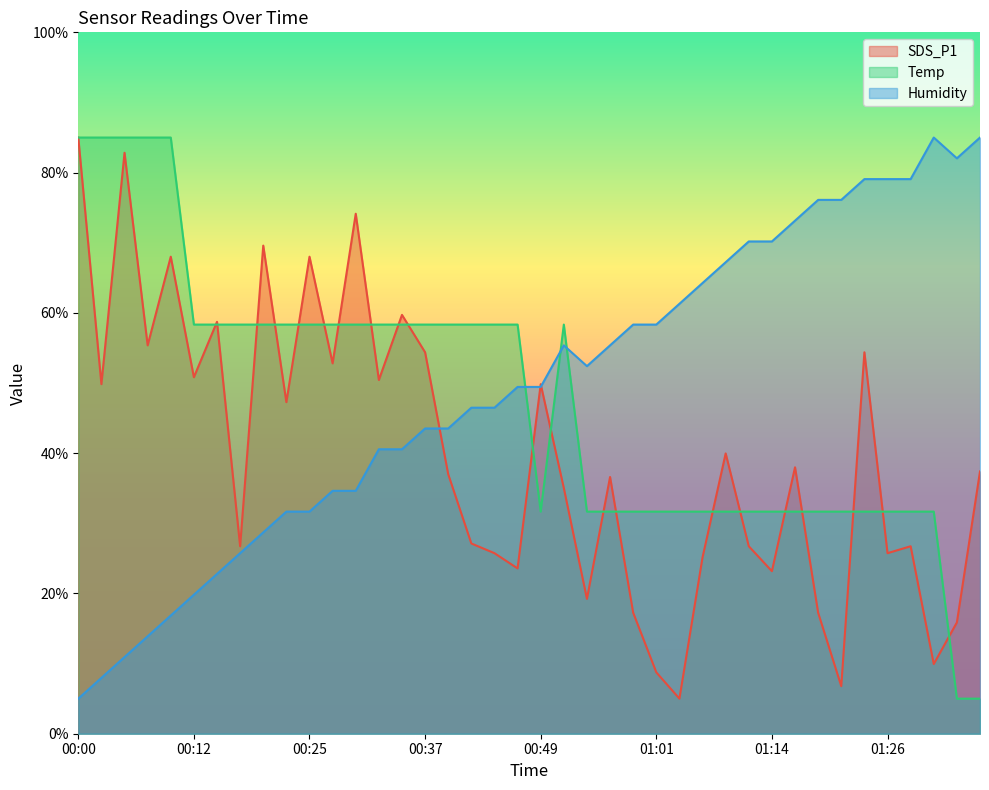

Reading left to right, extract all data points from this chart.

SDS_P1: 00:00=85.0	00:03=49.8	00:05=82.8	00:07=55.4	00:10=68.0	00:12=50.8	00:15=58.7	00:17=26.7	00:20=69.6	00:22=47.3	00:25=68.0	00:27=52.8	00:30=74.1	00:32=50.4	00:34=59.7	00:37=54.4	00:39=37.0	00:42=27.1	00:44=25.7	00:47=23.6	00:49=49.8	00:52=35.0	00:54=19.2	00:56=36.6	00:59=17.2	01:01=8.8	01:04=5.0	01:06=25.1	01:09=40.0	01:11=26.7	01:14=23.2	01:16=38.0	01:19=17.2	01:21=6.8	01:23=54.4	01:26=25.7	01:28=26.7	01:31=9.9	01:33=15.9	01:36=37.4
Temp: 00:00=85.0	00:03=85.0	00:05=85.0	00:07=85.0	00:10=85.0	00:12=58.3	00:15=58.3	00:17=58.3	00:20=58.3	00:22=58.3	00:25=58.3	00:27=58.3	00:30=58.3	00:32=58.3	00:34=58.3	00:37=58.3	00:39=58.3	00:42=58.3	00:44=58.3	00:47=58.3	00:49=31.7	00:52=58.3	00:54=31.7	00:56=31.7	00:59=31.7	01:01=31.7	01:04=31.7	01:06=31.7	01:09=31.7	01:11=31.7	01:14=31.7	01:16=31.7	01:19=31.7	01:21=31.7	01:23=31.7	01:26=31.7	01:28=31.7	01:31=31.7	01:33=5.0	01:36=5.0
Humidity: 00:00=5.0	00:03=8.0	00:05=10.9	00:07=13.9	00:10=16.9	00:12=19.8	00:15=22.8	00:17=25.7	00:20=28.7	00:22=31.7	00:25=31.7	00:27=34.6	00:30=34.6	00:32=40.6	00:34=40.6	00:37=43.5	00:39=43.5	00:42=46.5	00:44=46.5	00:47=49.4	00:49=49.4	00:52=55.4	00:54=52.4	00:56=55.4	00:59=58.3	01:01=58.3	01:04=61.3	01:06=64.3	01:09=67.2	01:11=70.2	01:14=70.2	01:16=73.1	01:19=76.1	01:21=76.1	01:23=79.1	01:26=79.1	01:28=79.1	01:31=85.0	01:33=82.0	01:36=85.0